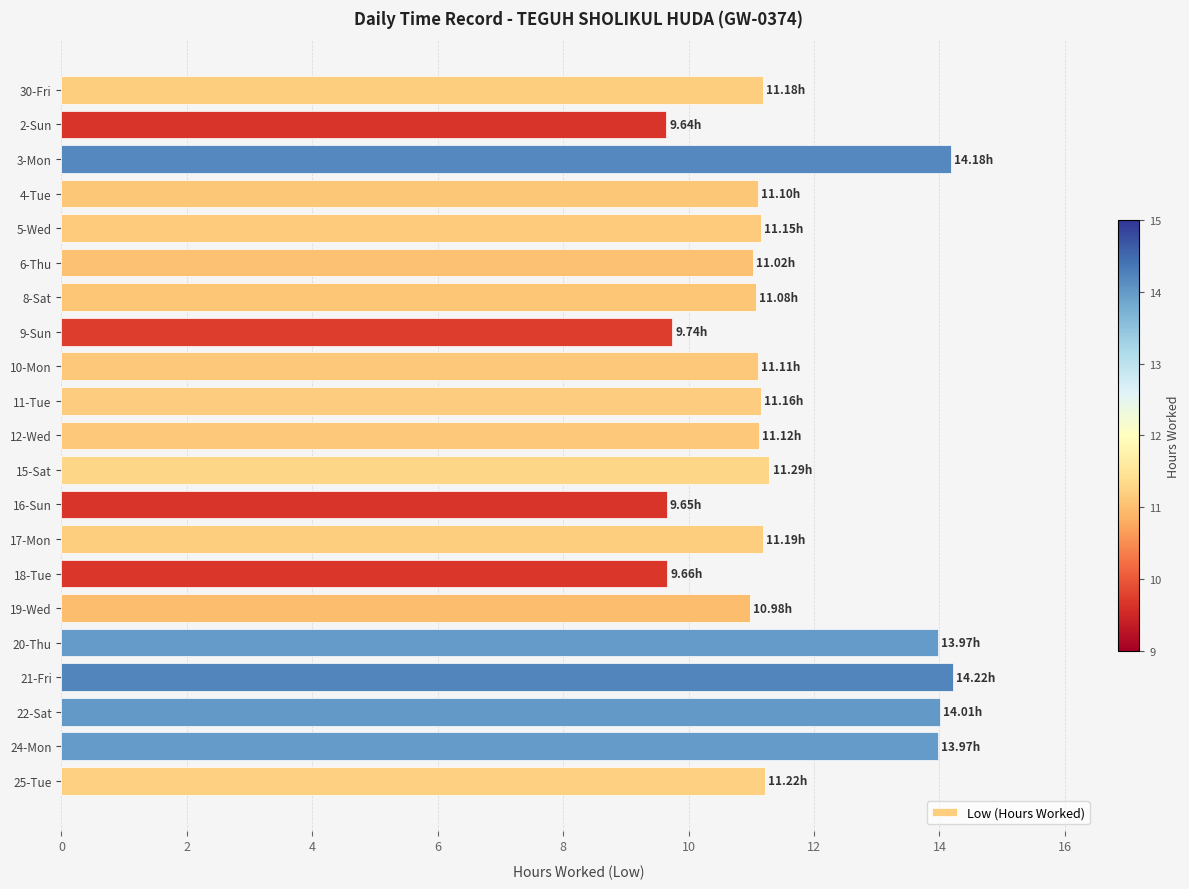

What is the difference between the values at 19-Wed and 9-Sun?

1.2